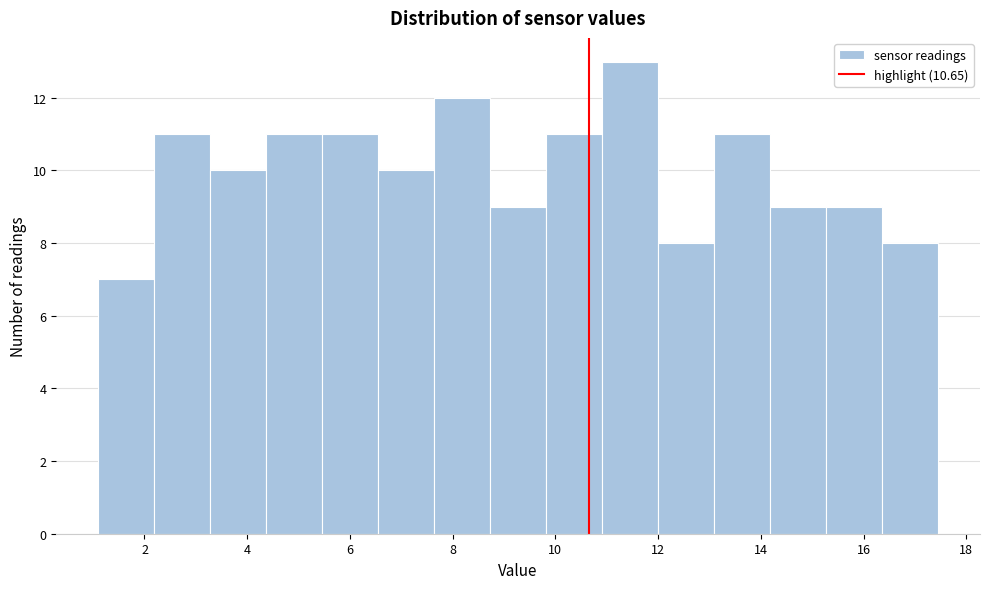

How tall is the bar that spans 4.4 to 5.4 on the x-axis? Neither the bar edges nor the heights are printed on the chart, so give them approximately, as read against the axes.

11